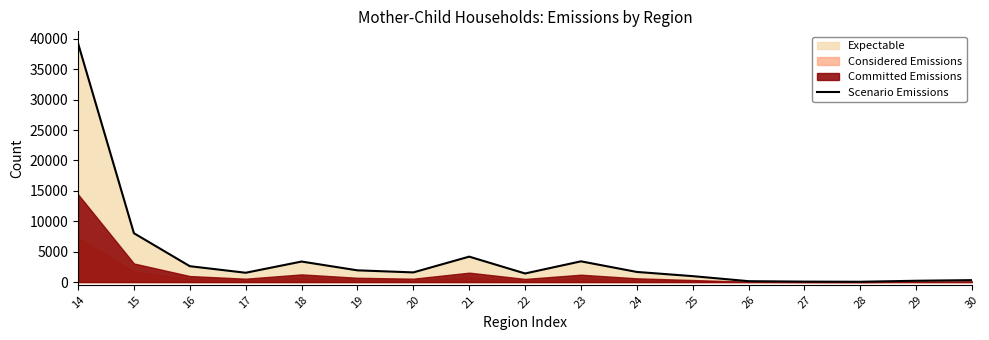

The chart shows a value of 2633 at 20. True or false?

False